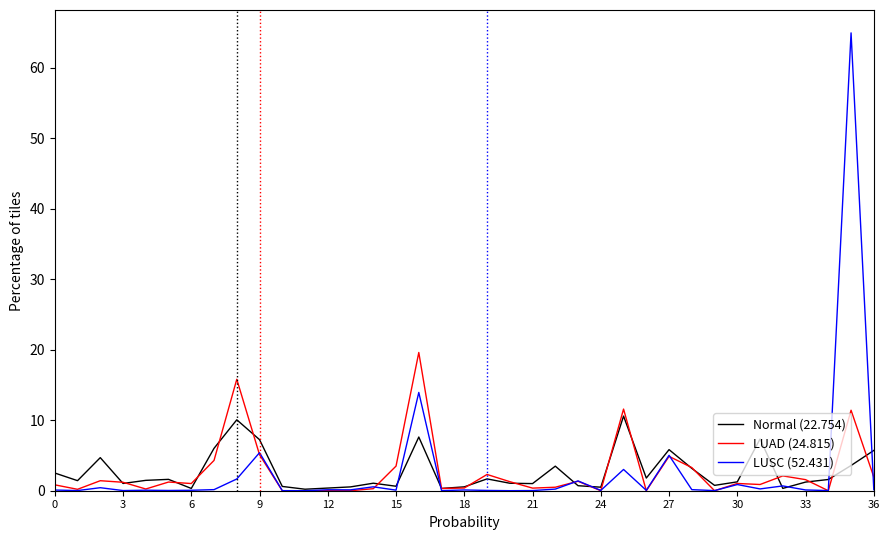

How many lines are shown in the chart?

3